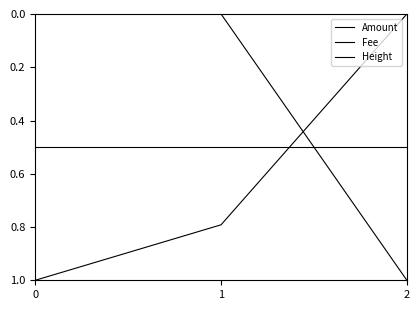

At 0, list the series in order from largest to smallest.

Height, Fee, Amount